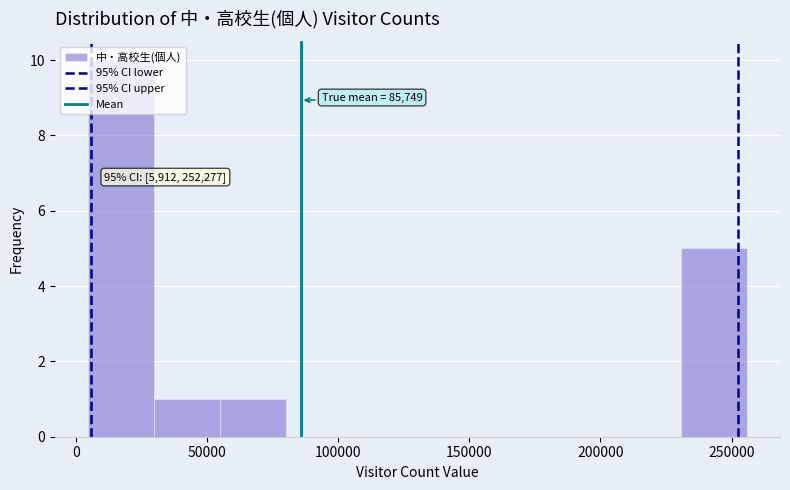

Which range on the x-axis has the tallest bar?

5000 to 30000